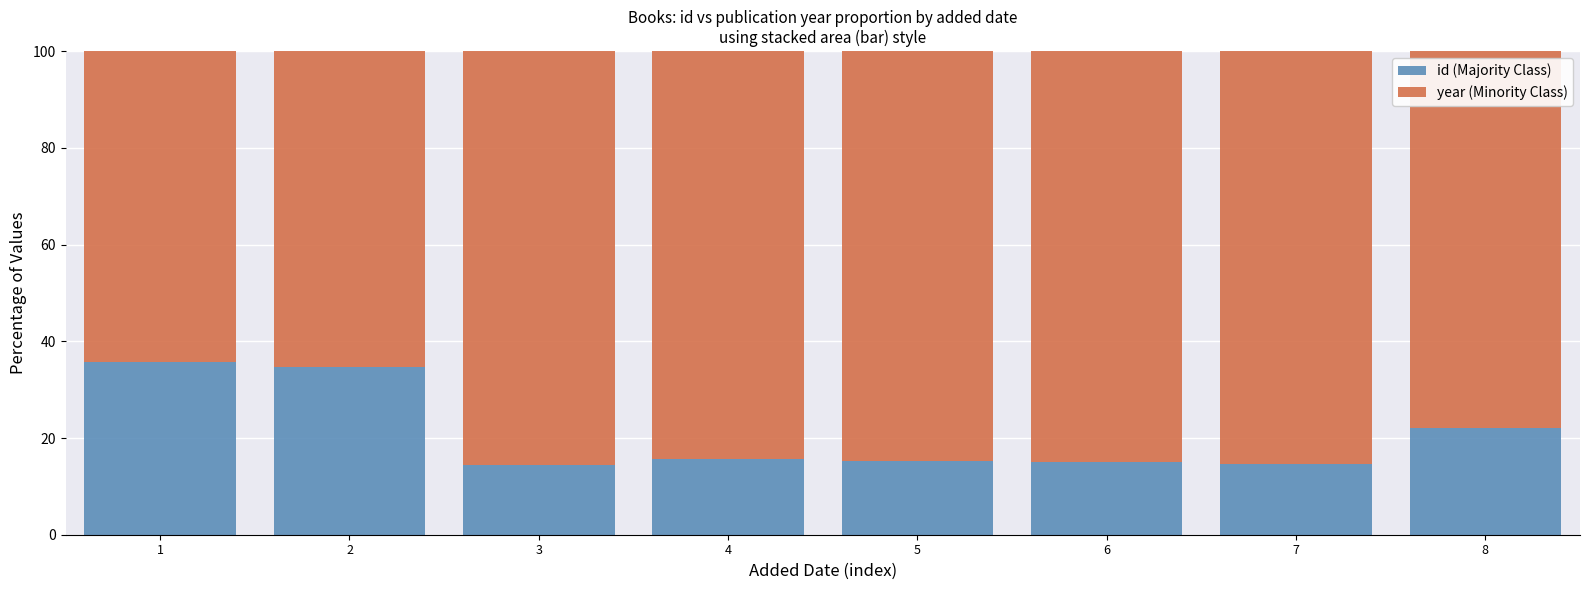

How many data points does each series have?

8